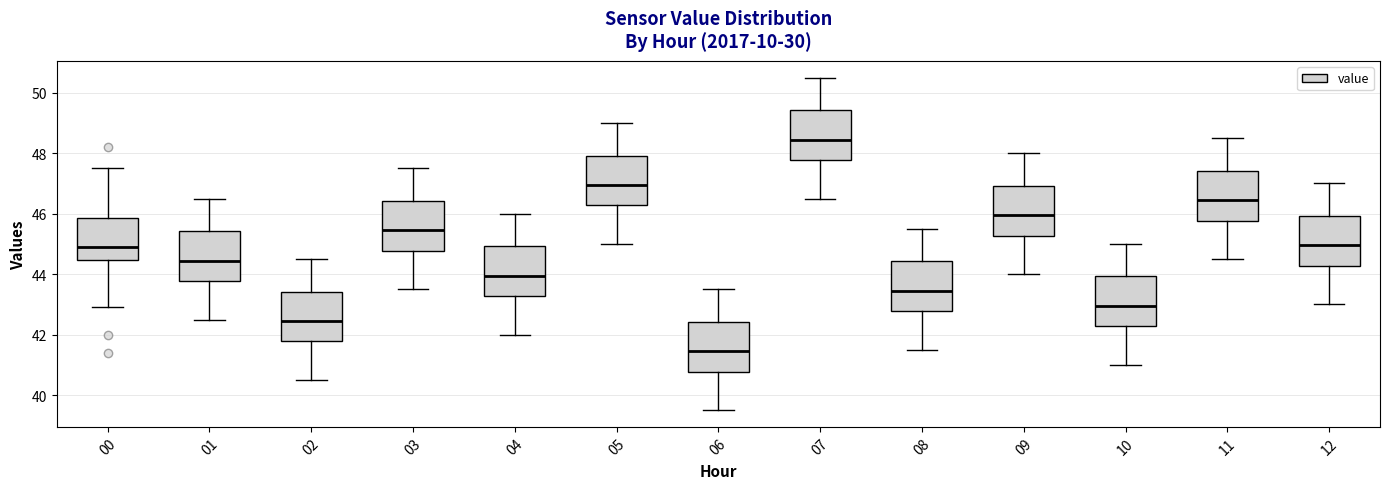

Where does the median line of the box at x = 01 sit on the y-axis? The values are not printed on the chart, so give them approximately, as read against the axis.

44.4